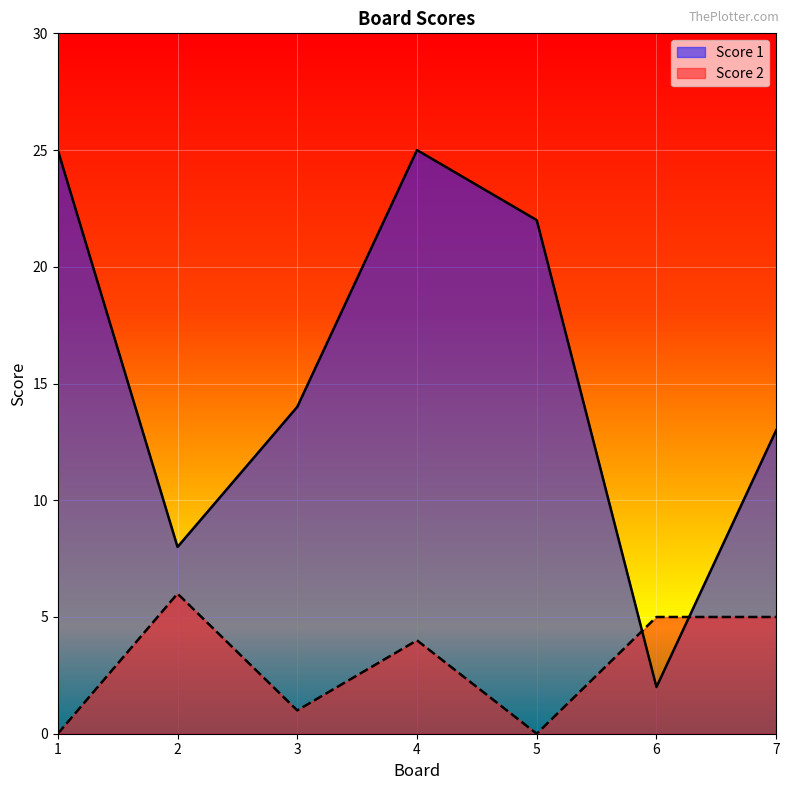

What is the value of the Score 2 point at the 6th from the left?

5